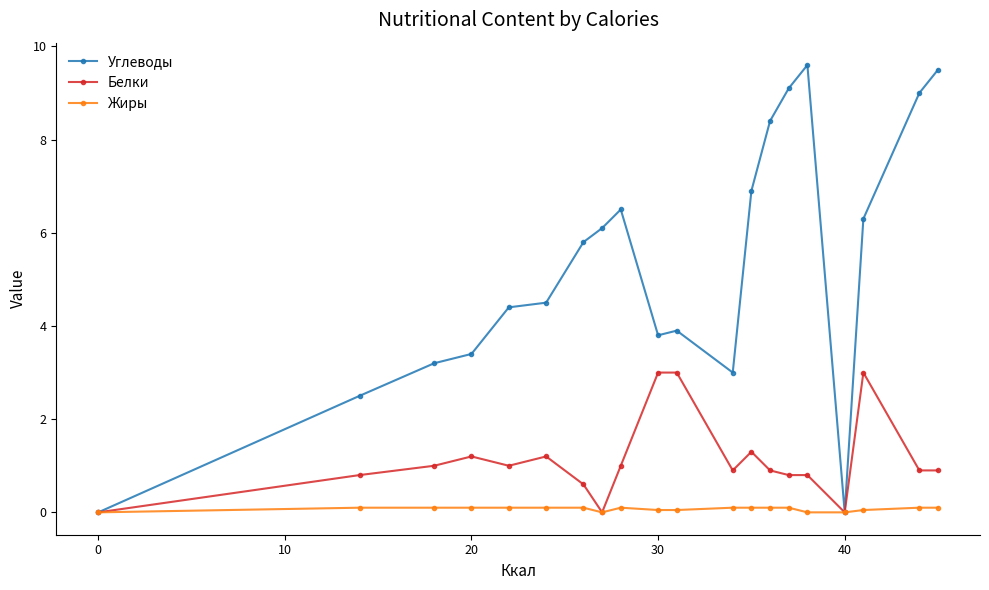

What is the value of the Белки point at the 6th from the left?

1.2